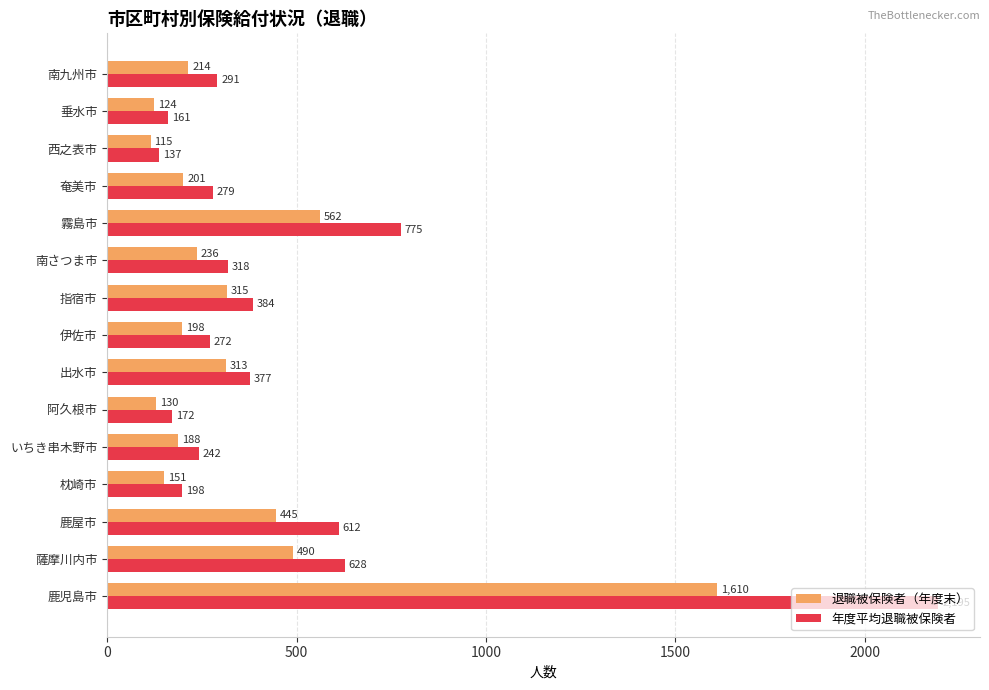

What are all the series names shown in the legend?

退職被保険者（年度末）, 年度平均退職被保険者